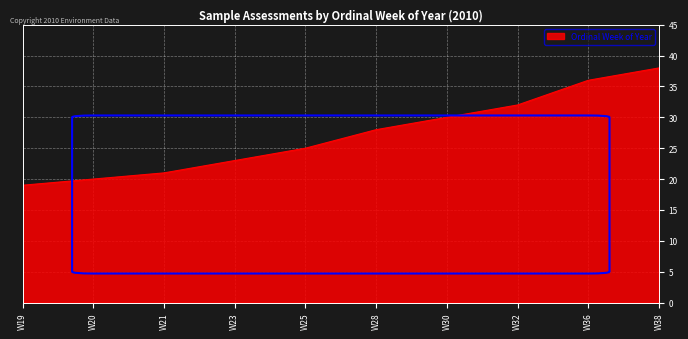

The chart shows a value of 63 at W36. True or false?

False